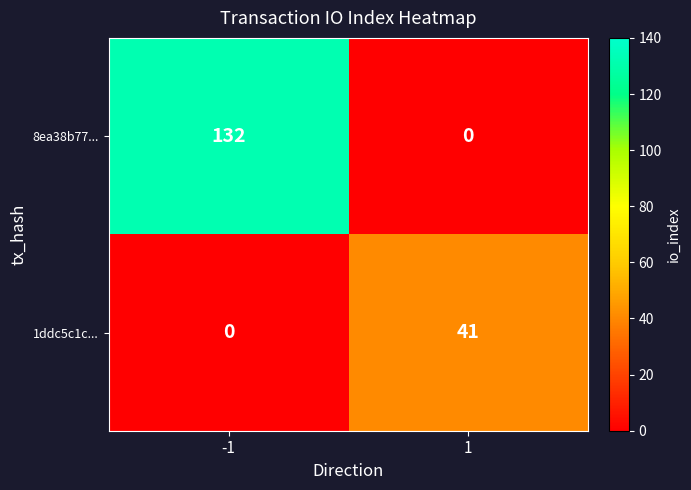

Is it true that 8ea38b77... equals 0 at 1?

True